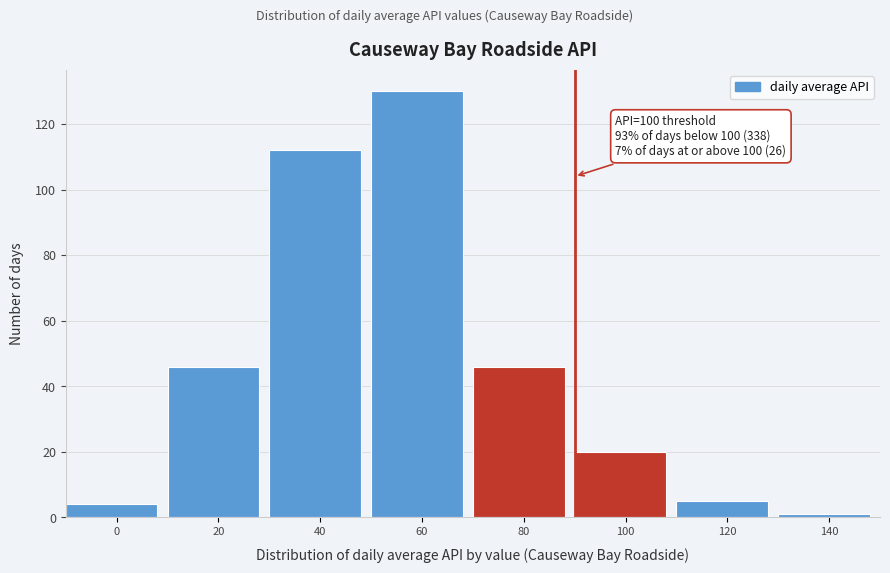

Reading right to left, transcribe all the data shown in this chart.

140=1	120=5	100=20	80=46	60=130	40=112	20=46	0=4